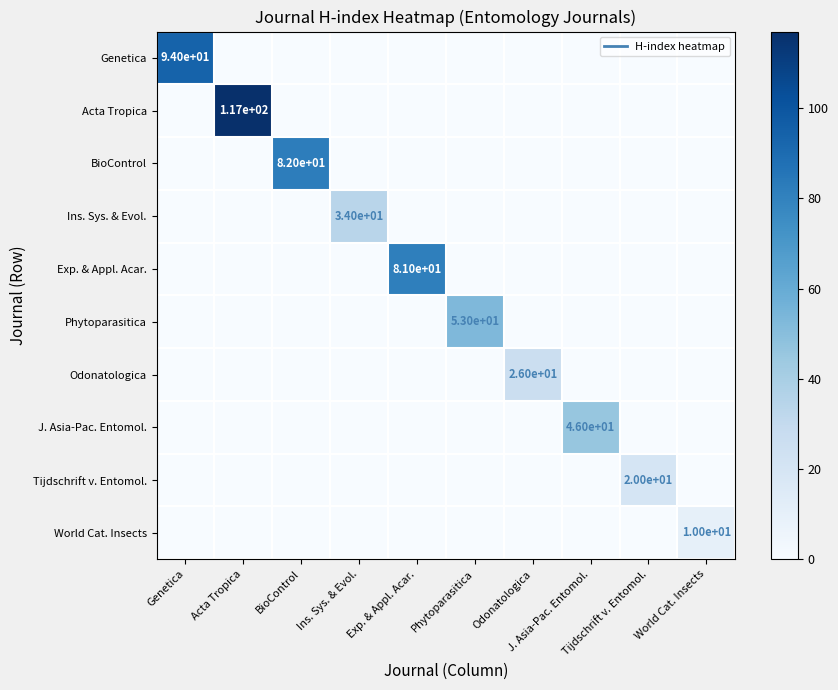

What is the maximum value for Exp. & Appl. Acar.?

81